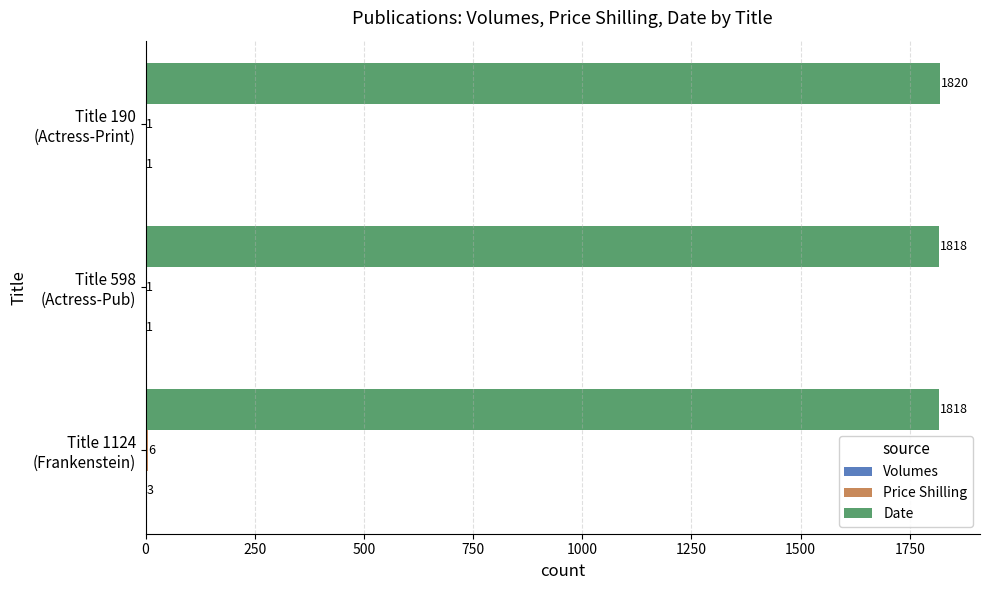

What is the greatest value displayed?

1820